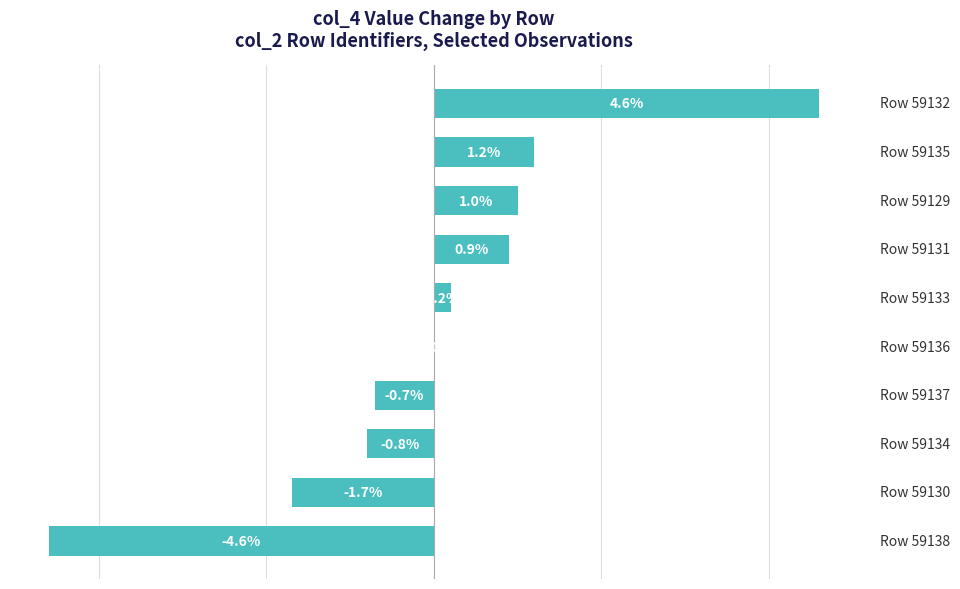

Does the chart contain stacked bars?

No